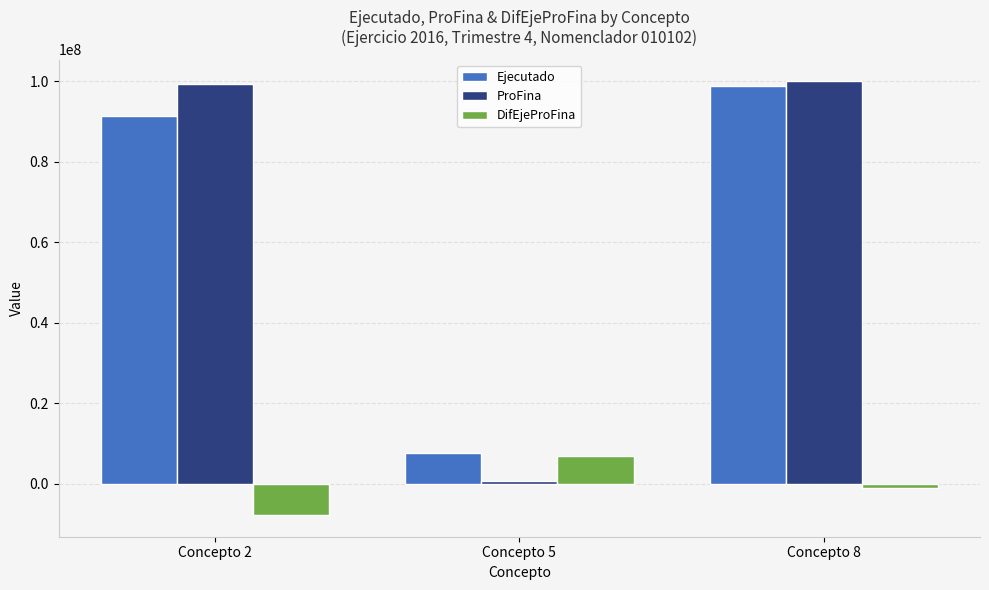

What is the highest value of the ProFina series?

99994108.8